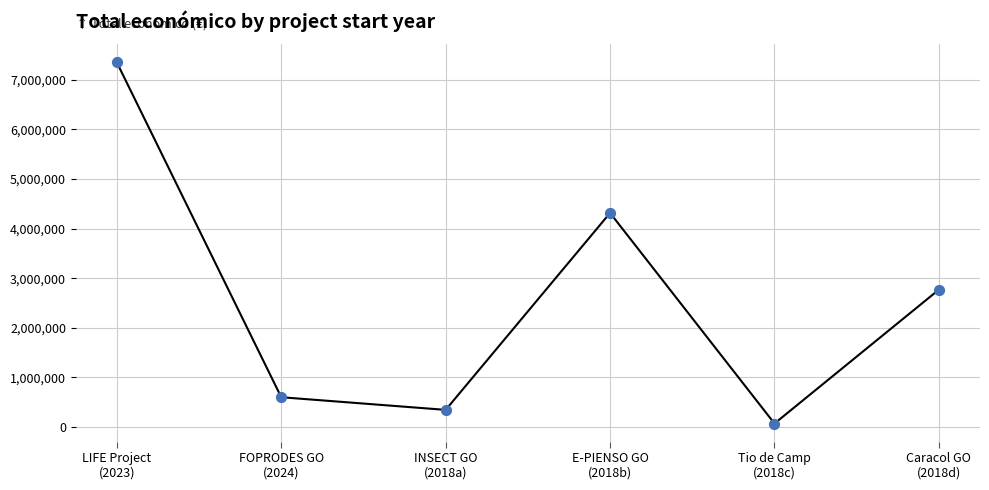

What is the ratio of the value at INSECT GO
(2018a) to the value at Tio de Camp
(2018c)?

5.0